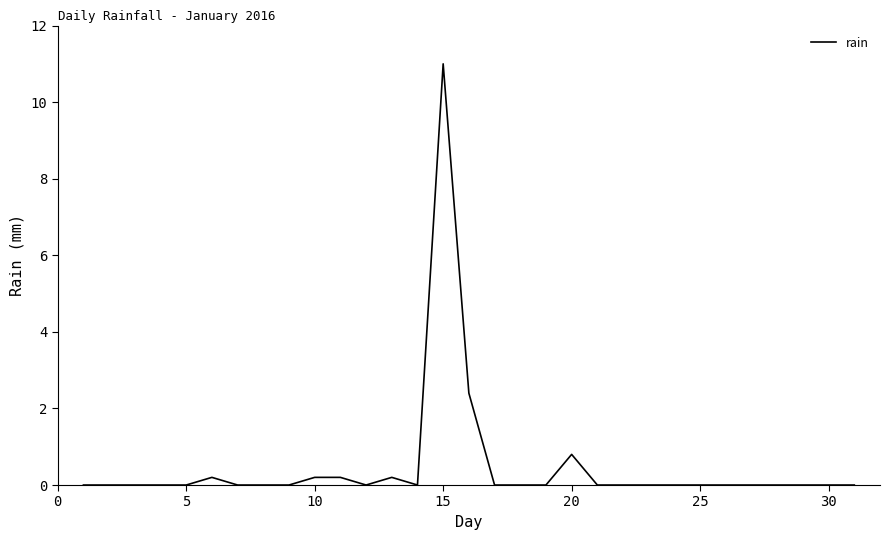

What is the difference between the maximum and minimum values?

11.0